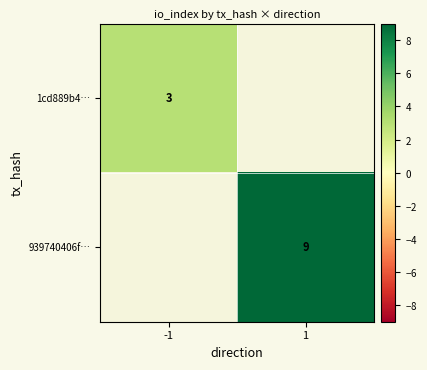

Count the number of data series in this chart.

2